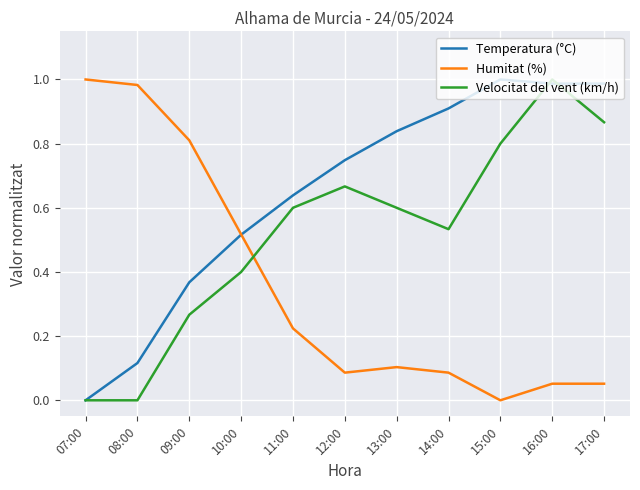

What position from the left is 07:00?

1